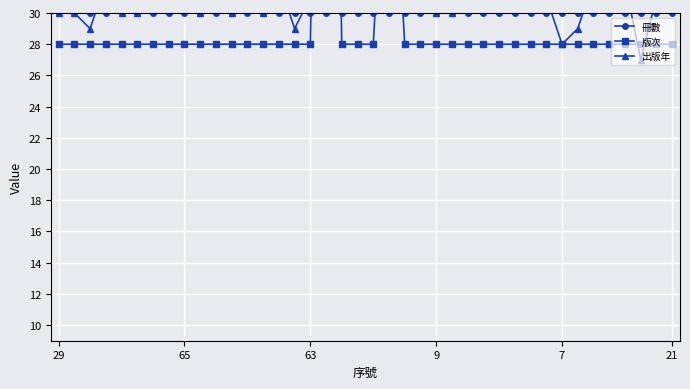

Which series changed the most between 23 and 32?

出版年